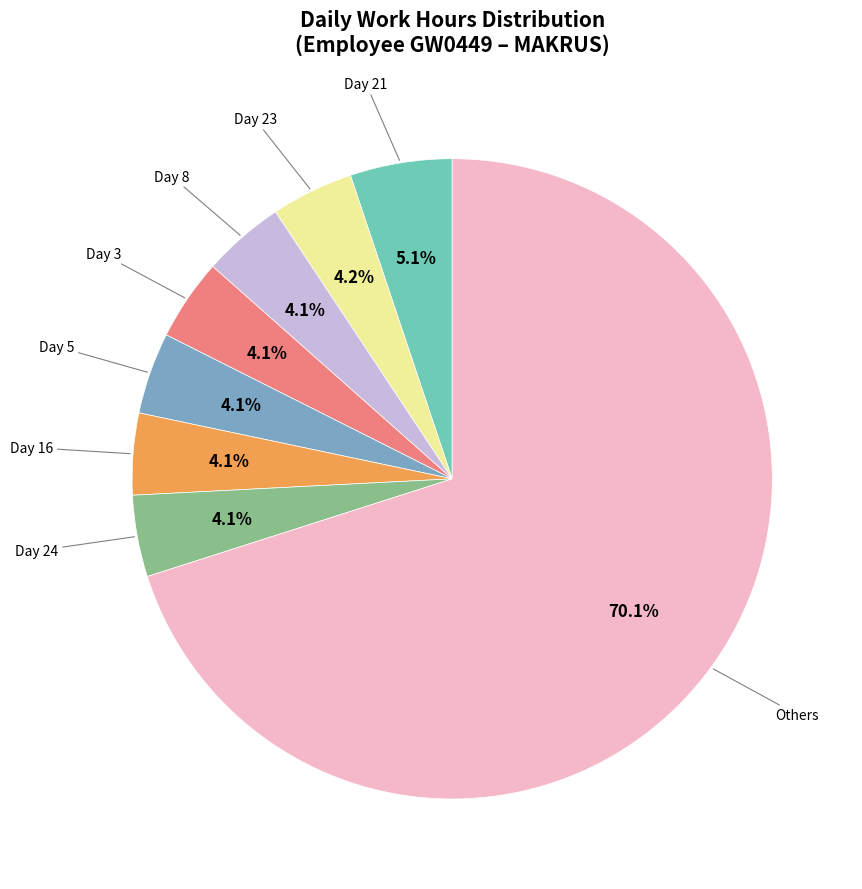

Does any single category account for the majority?

Yes